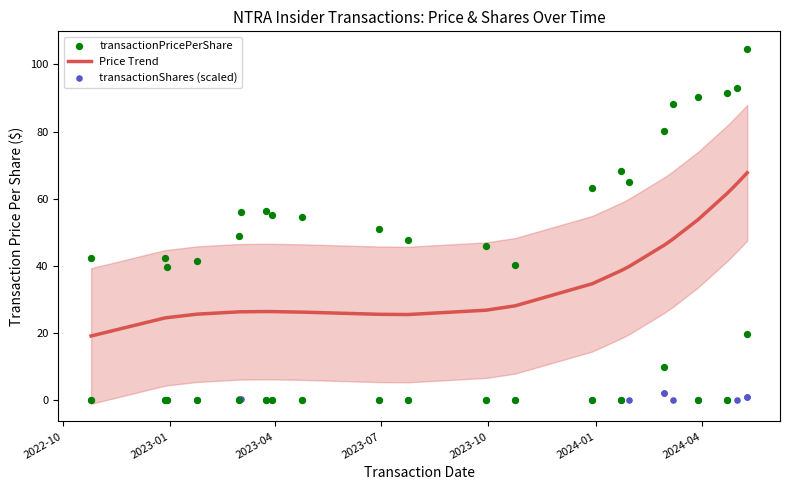

Which series contains the highest Y value?

transactionPricePerShare